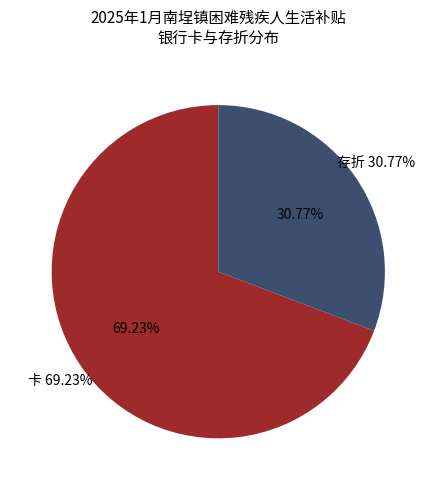

Is there a majority slice in this chart?

Yes